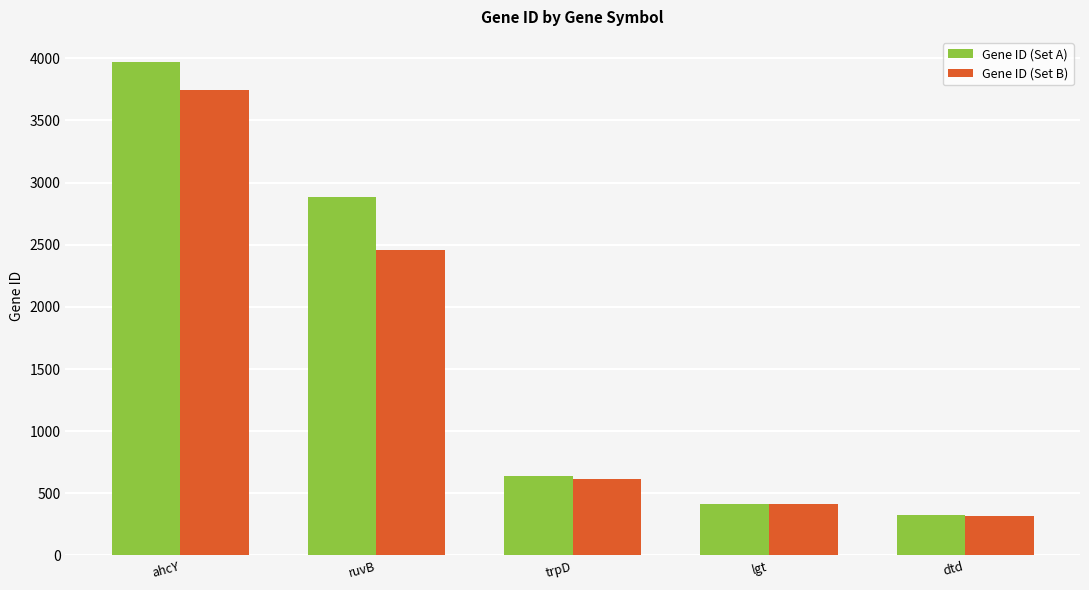

Rank the series by their average value, from highest to lowest.

Gene ID (Set A), Gene ID (Set B)